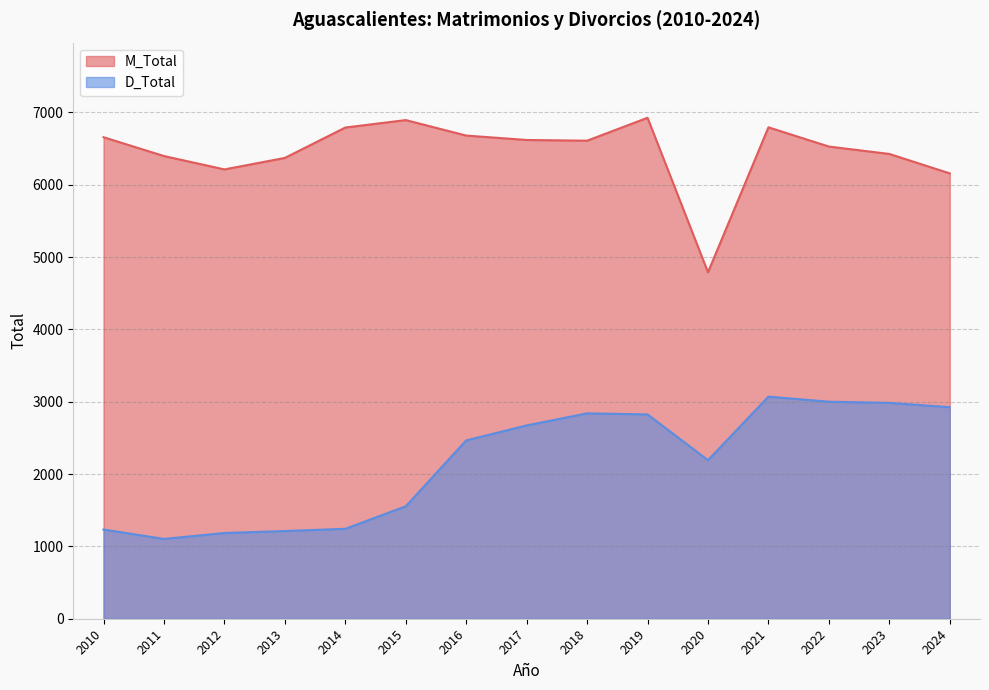

The value of D_Total at 2024 is 4401. True or false?

False